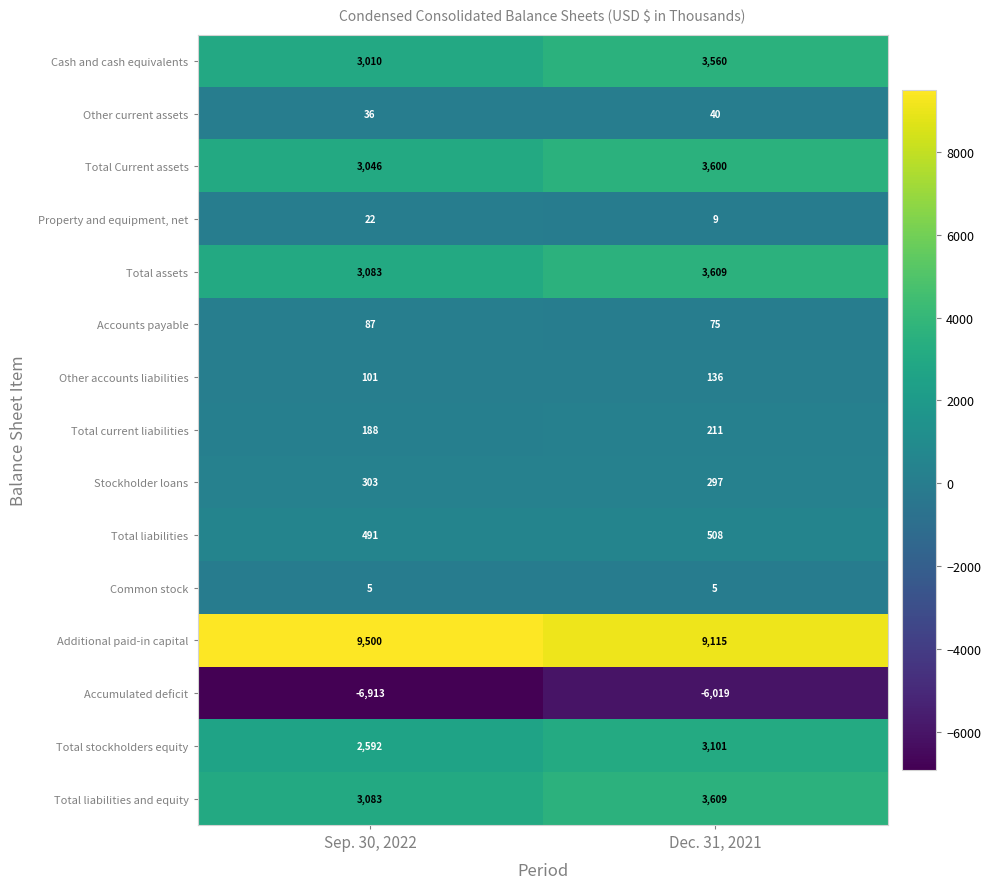

Rank the categories by Accumulated deficit value from lowest to highest.

Sep. 30, 2022, Dec. 31, 2021